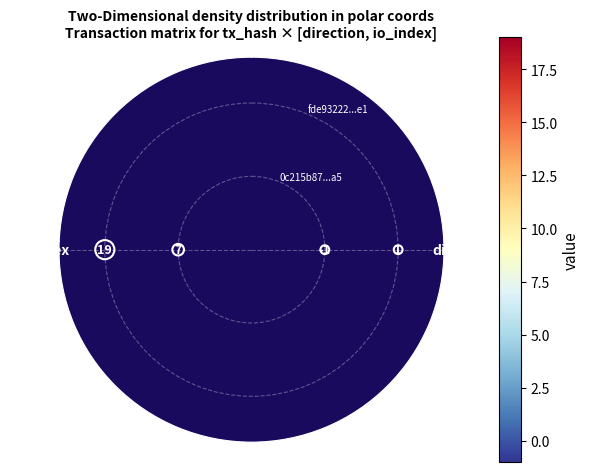

Which category has the highest value in the 0c215b87...a5 series?

io_index